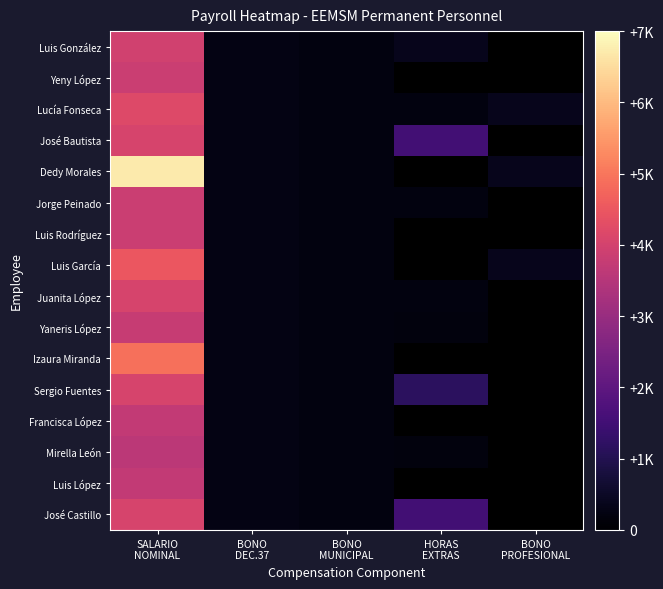

Which label corresponds to the largest value in the chart?

SALARIO
NOMINAL